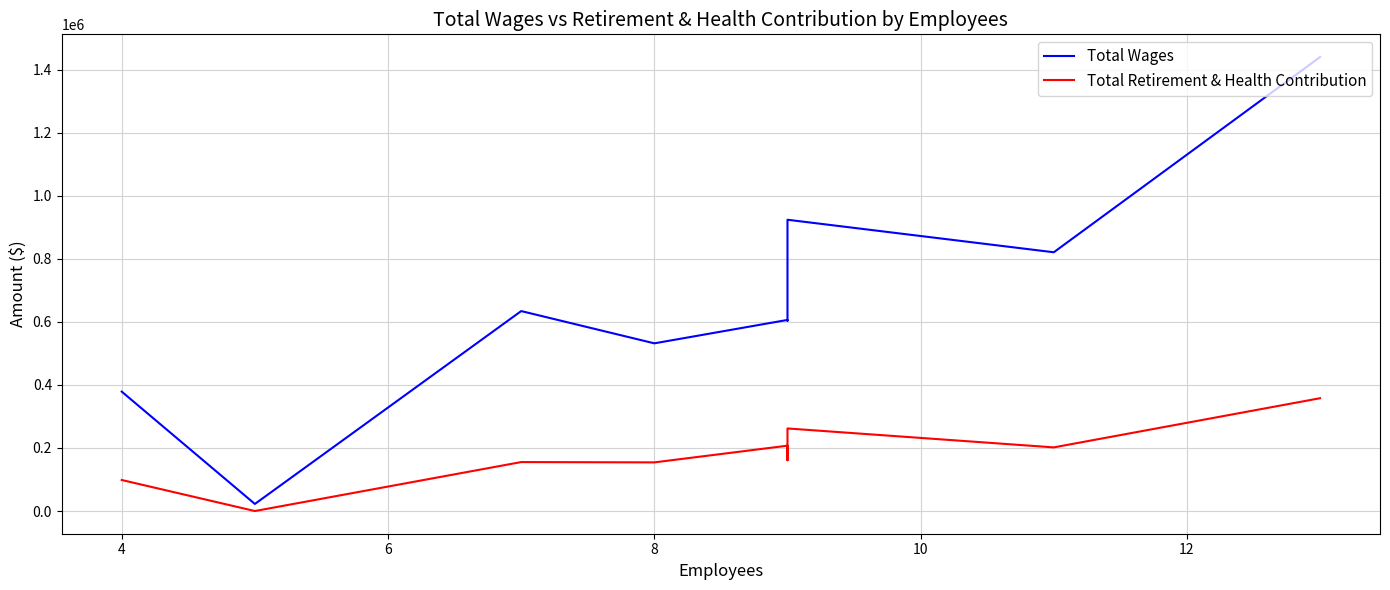

What is the maximum value for Total Retirement & Health Contribution?

357756